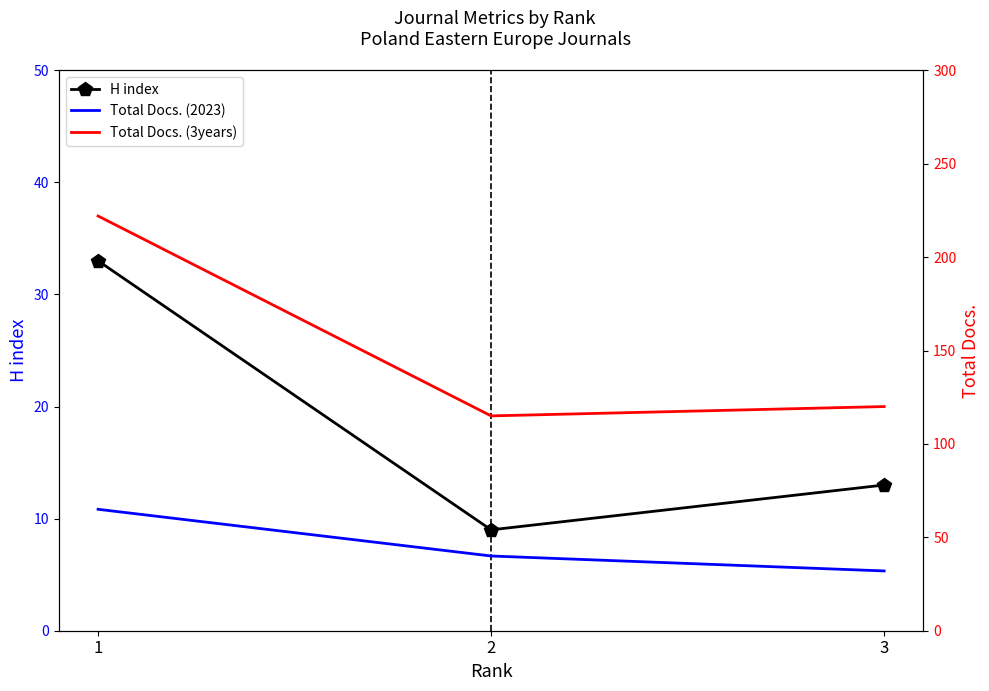

What are all the series names shown in the legend?

H index, Total Docs. (2023), Total Docs. (3years)